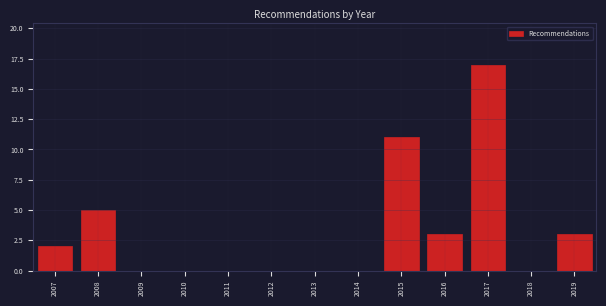

Reading left to right, list all the values displayed in this chart.

2007=2	2008=5	2009=0	2010=0	2011=0	2012=0	2013=0	2014=0	2015=11	2016=3	2017=17	2018=0	2019=3